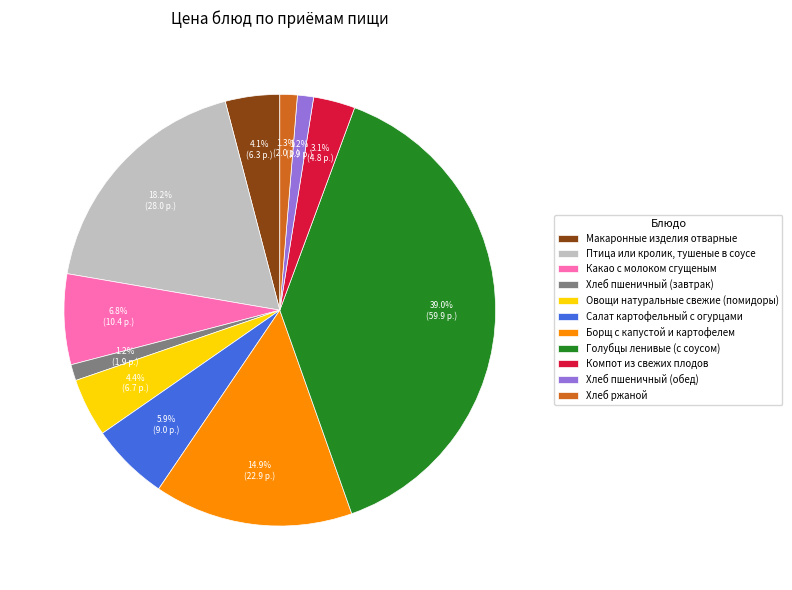

Combined, do Борщ с капустой и картофелем and Компот из свежих плодов account for over 50%?

No